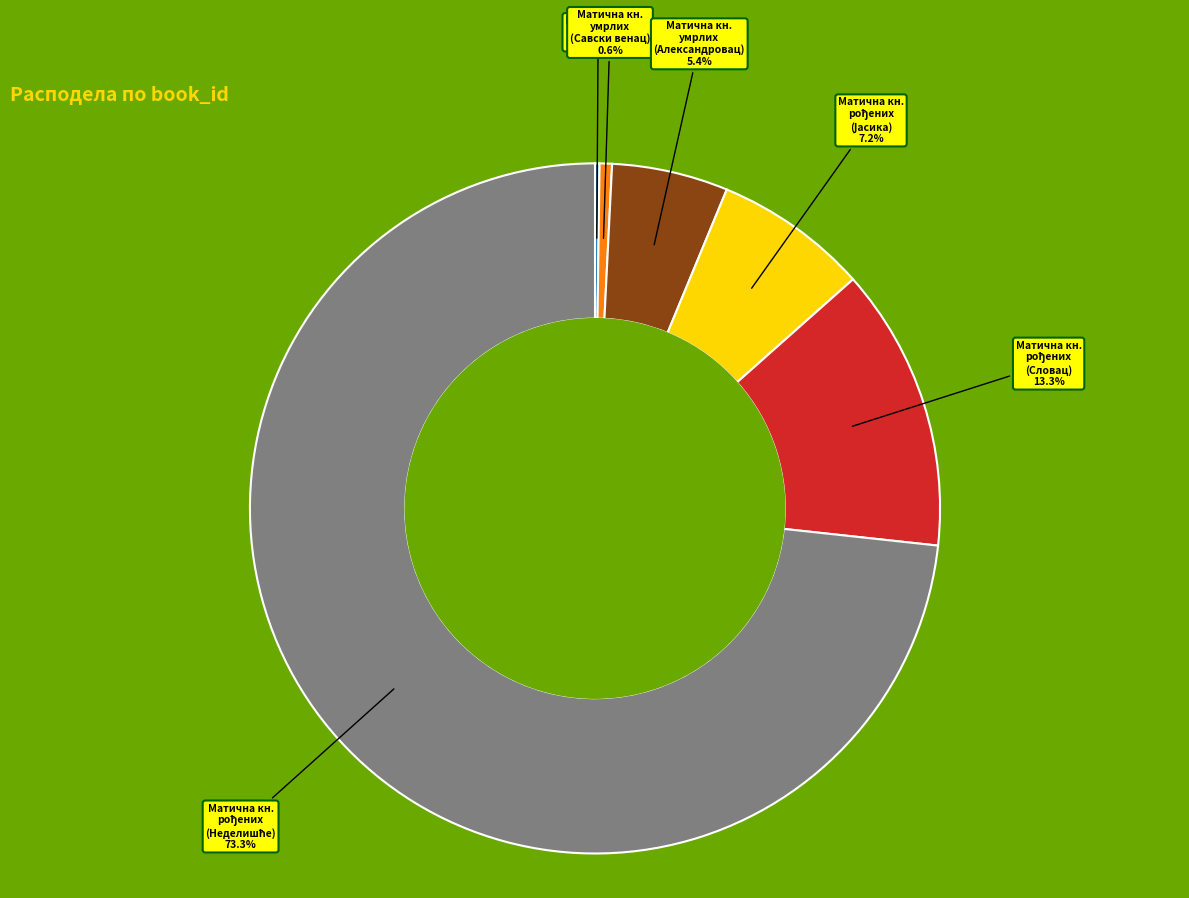

Is there any slice that represents more than half of the pie?

Yes